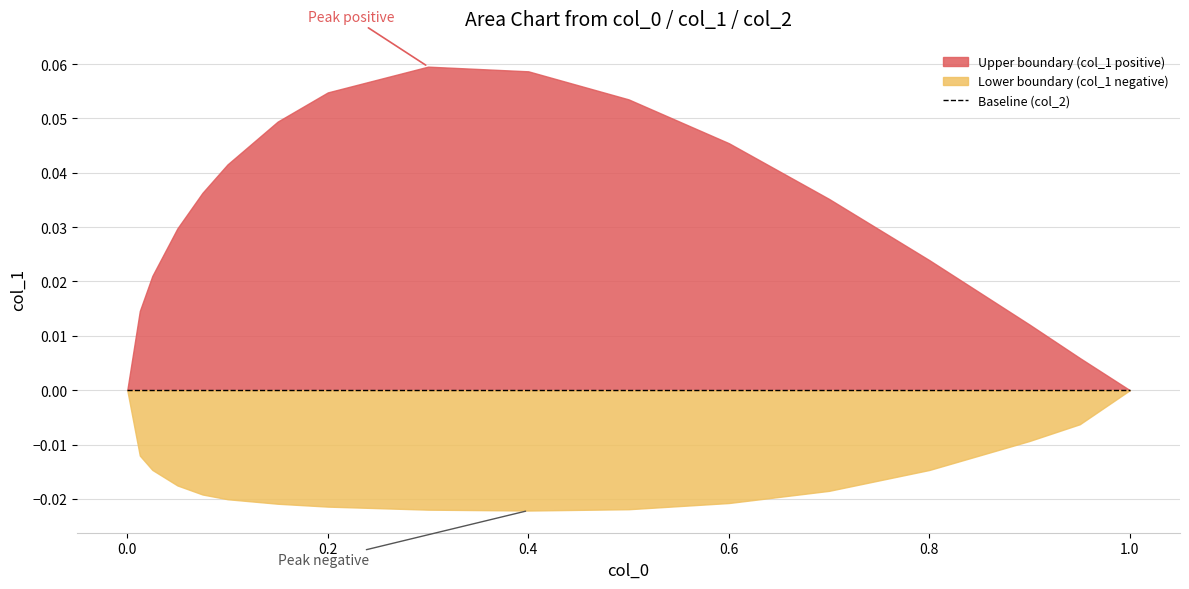

What are all the series names shown in the legend?

Upper boundary (col_1 positive), Lower boundary (col_1 negative), Baseline (col_2)